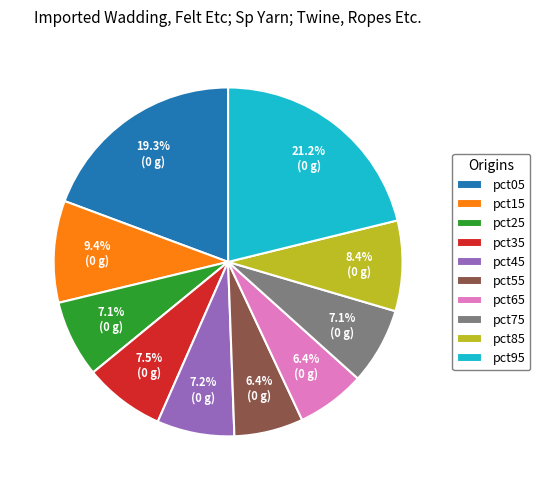

To the nearest percent, what is the difference between the largest and smallest slice percentages?

15%